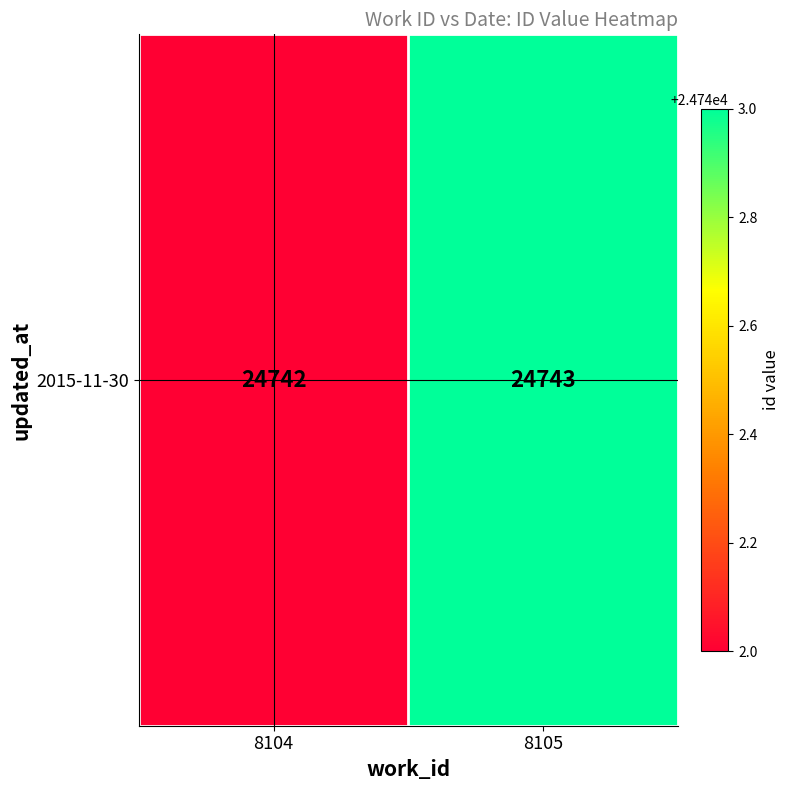

What is the sum of all values?

49485